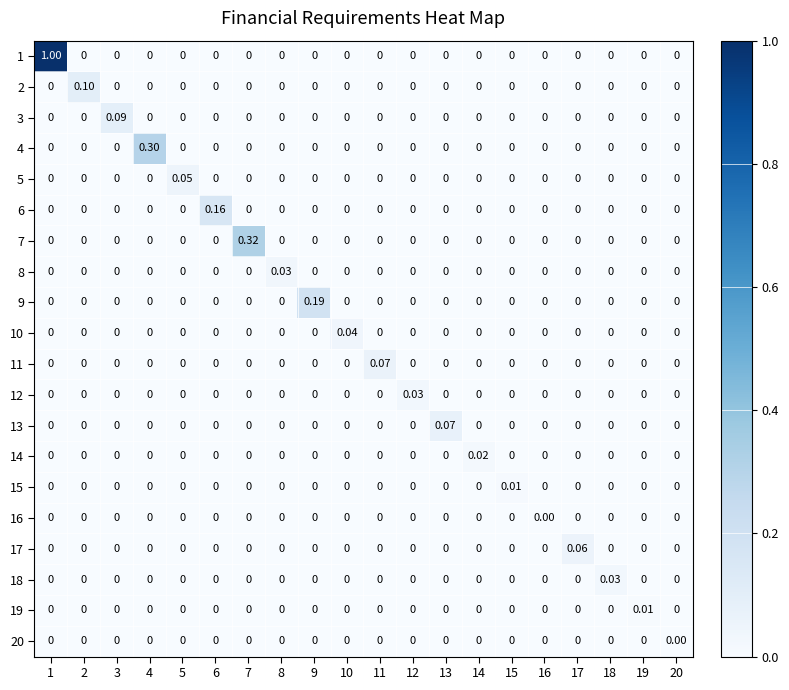

Reading left to right, transcribe all the data shown in this chart.

1: 1=1.0	2=0.0	3=0.0	4=0.0	5=0.0	6=0.0	7=0.0	8=0.0	9=0.0	10=0.0	11=0.0	12=0.0	13=0.0	14=0.0	15=0.0	16=0.0	17=0.0	18=0.0	19=0.0	20=0.0
2: 1=0.0	2=0.1	3=0.0	4=0.0	5=0.0	6=0.0	7=0.0	8=0.0	9=0.0	10=0.0	11=0.0	12=0.0	13=0.0	14=0.0	15=0.0	16=0.0	17=0.0	18=0.0	19=0.0	20=0.0
3: 1=0.0	2=0.0	3=0.1	4=0.0	5=0.0	6=0.0	7=0.0	8=0.0	9=0.0	10=0.0	11=0.0	12=0.0	13=0.0	14=0.0	15=0.0	16=0.0	17=0.0	18=0.0	19=0.0	20=0.0
4: 1=0.0	2=0.0	3=0.0	4=0.3	5=0.0	6=0.0	7=0.0	8=0.0	9=0.0	10=0.0	11=0.0	12=0.0	13=0.0	14=0.0	15=0.0	16=0.0	17=0.0	18=0.0	19=0.0	20=0.0
5: 1=0.0	2=0.0	3=0.0	4=0.0	5=0.1	6=0.0	7=0.0	8=0.0	9=0.0	10=0.0	11=0.0	12=0.0	13=0.0	14=0.0	15=0.0	16=0.0	17=0.0	18=0.0	19=0.0	20=0.0
6: 1=0.0	2=0.0	3=0.0	4=0.0	5=0.0	6=0.2	7=0.0	8=0.0	9=0.0	10=0.0	11=0.0	12=0.0	13=0.0	14=0.0	15=0.0	16=0.0	17=0.0	18=0.0	19=0.0	20=0.0
7: 1=0.0	2=0.0	3=0.0	4=0.0	5=0.0	6=0.0	7=0.3	8=0.0	9=0.0	10=0.0	11=0.0	12=0.0	13=0.0	14=0.0	15=0.0	16=0.0	17=0.0	18=0.0	19=0.0	20=0.0
8: 1=0.0	2=0.0	3=0.0	4=0.0	5=0.0	6=0.0	7=0.0	8=0.0	9=0.0	10=0.0	11=0.0	12=0.0	13=0.0	14=0.0	15=0.0	16=0.0	17=0.0	18=0.0	19=0.0	20=0.0
9: 1=0.0	2=0.0	3=0.0	4=0.0	5=0.0	6=0.0	7=0.0	8=0.0	9=0.2	10=0.0	11=0.0	12=0.0	13=0.0	14=0.0	15=0.0	16=0.0	17=0.0	18=0.0	19=0.0	20=0.0
10: 1=0.0	2=0.0	3=0.0	4=0.0	5=0.0	6=0.0	7=0.0	8=0.0	9=0.0	10=0.0	11=0.0	12=0.0	13=0.0	14=0.0	15=0.0	16=0.0	17=0.0	18=0.0	19=0.0	20=0.0
11: 1=0.0	2=0.0	3=0.0	4=0.0	5=0.0	6=0.0	7=0.0	8=0.0	9=0.0	10=0.0	11=0.1	12=0.0	13=0.0	14=0.0	15=0.0	16=0.0	17=0.0	18=0.0	19=0.0	20=0.0
12: 1=0.0	2=0.0	3=0.0	4=0.0	5=0.0	6=0.0	7=0.0	8=0.0	9=0.0	10=0.0	11=0.0	12=0.0	13=0.0	14=0.0	15=0.0	16=0.0	17=0.0	18=0.0	19=0.0	20=0.0
13: 1=0.0	2=0.0	3=0.0	4=0.0	5=0.0	6=0.0	7=0.0	8=0.0	9=0.0	10=0.0	11=0.0	12=0.0	13=0.1	14=0.0	15=0.0	16=0.0	17=0.0	18=0.0	19=0.0	20=0.0
14: 1=0.0	2=0.0	3=0.0	4=0.0	5=0.0	6=0.0	7=0.0	8=0.0	9=0.0	10=0.0	11=0.0	12=0.0	13=0.0	14=0.0	15=0.0	16=0.0	17=0.0	18=0.0	19=0.0	20=0.0
15: 1=0.0	2=0.0	3=0.0	4=0.0	5=0.0	6=0.0	7=0.0	8=0.0	9=0.0	10=0.0	11=0.0	12=0.0	13=0.0	14=0.0	15=0.0	16=0.0	17=0.0	18=0.0	19=0.0	20=0.0
16: 1=0.0	2=0.0	3=0.0	4=0.0	5=0.0	6=0.0	7=0.0	8=0.0	9=0.0	10=0.0	11=0.0	12=0.0	13=0.0	14=0.0	15=0.0	16=0.0	17=0.0	18=0.0	19=0.0	20=0.0
17: 1=0.0	2=0.0	3=0.0	4=0.0	5=0.0	6=0.0	7=0.0	8=0.0	9=0.0	10=0.0	11=0.0	12=0.0	13=0.0	14=0.0	15=0.0	16=0.0	17=0.1	18=0.0	19=0.0	20=0.0
18: 1=0.0	2=0.0	3=0.0	4=0.0	5=0.0	6=0.0	7=0.0	8=0.0	9=0.0	10=0.0	11=0.0	12=0.0	13=0.0	14=0.0	15=0.0	16=0.0	17=0.0	18=0.0	19=0.0	20=0.0
19: 1=0.0	2=0.0	3=0.0	4=0.0	5=0.0	6=0.0	7=0.0	8=0.0	9=0.0	10=0.0	11=0.0	12=0.0	13=0.0	14=0.0	15=0.0	16=0.0	17=0.0	18=0.0	19=0.0	20=0.0
20: 1=0.0	2=0.0	3=0.0	4=0.0	5=0.0	6=0.0	7=0.0	8=0.0	9=0.0	10=0.0	11=0.0	12=0.0	13=0.0	14=0.0	15=0.0	16=0.0	17=0.0	18=0.0	19=0.0	20=0.0